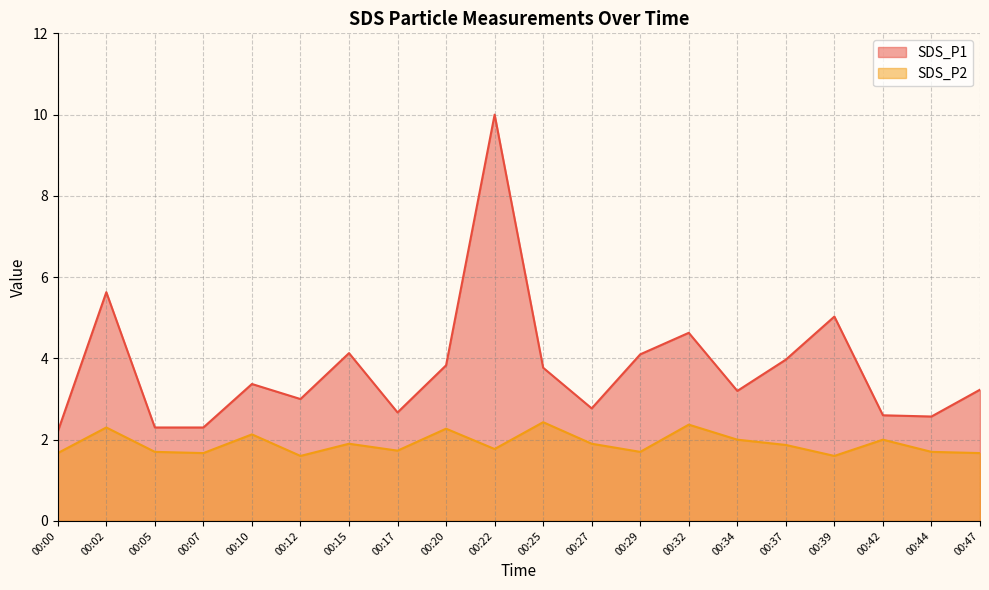

How many interior local peaks does the SDS_P2 series have?

7